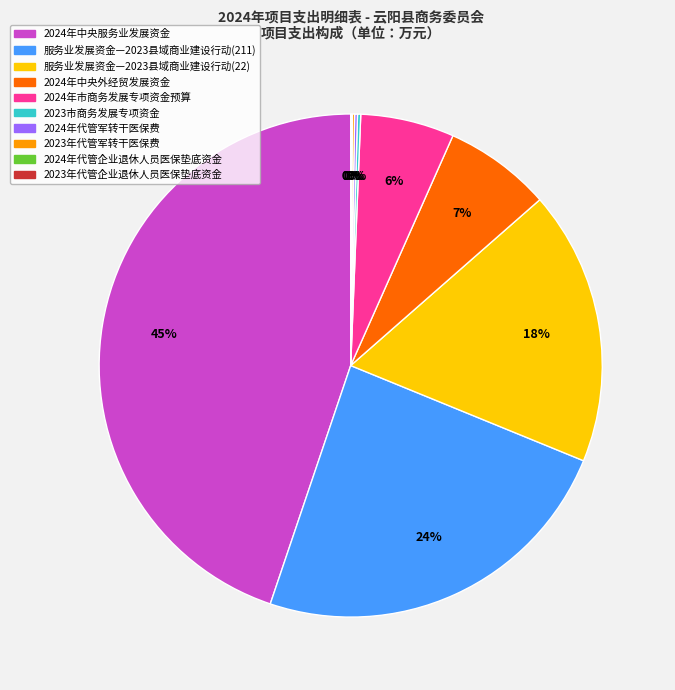

Does any single category account for the majority?

No